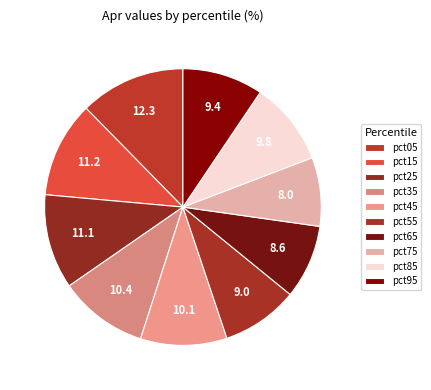

How much of the chart is everything except pct45?

89.9%